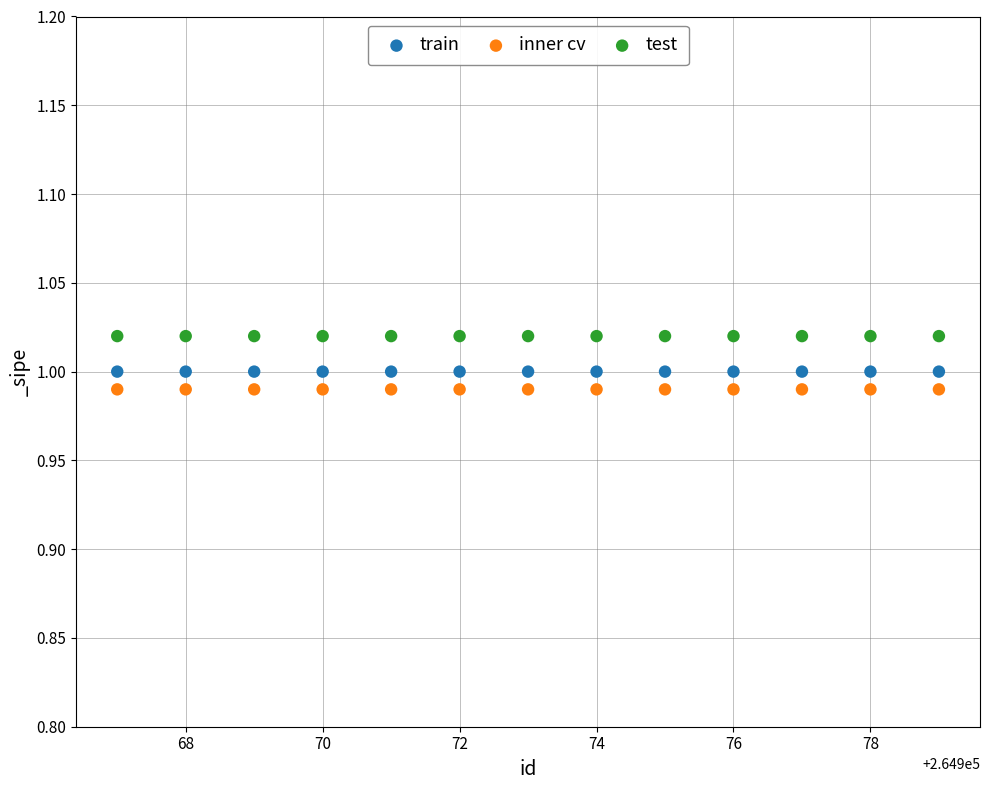

Which series contains the highest Y value?

test